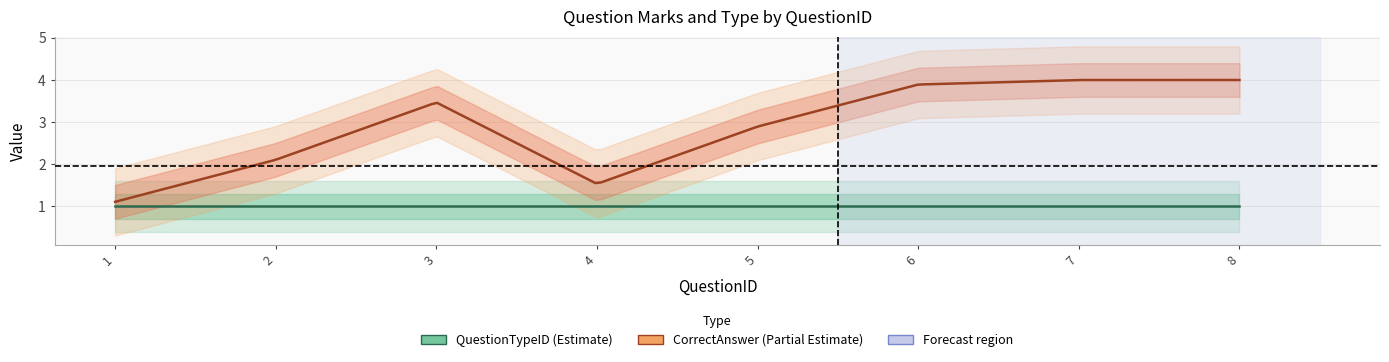

True or false: CorrectAnswer_val and QuestionTypeID cross at least once.

False